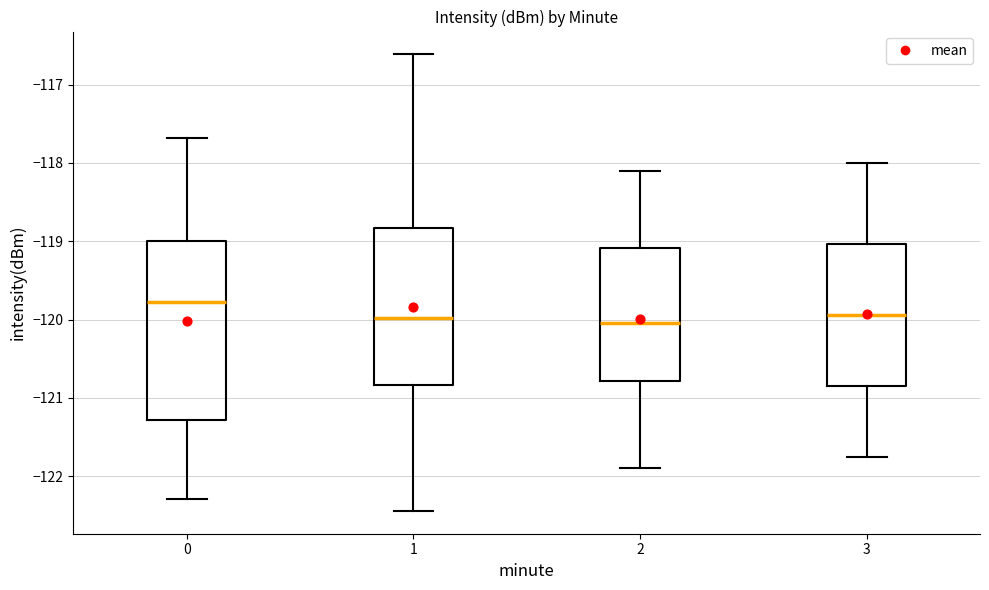

Reading left to right, read every box against the y-axis: the position of its median line, the range the box covers, and the ends of its whiskers. The values are not printed on the chart, so give them approximately, as read against the axis.

0: median -119.8, box -121.3 to -119.0, whiskers -122.3 to -117.7
1: median -120.0, box -120.8 to -118.8, whiskers -122.4 to -116.6
2: median -120.0, box -120.8 to -119.1, whiskers -121.9 to -118.1
3: median -119.9, box -120.8 to -119.0, whiskers -121.7 to -118.0